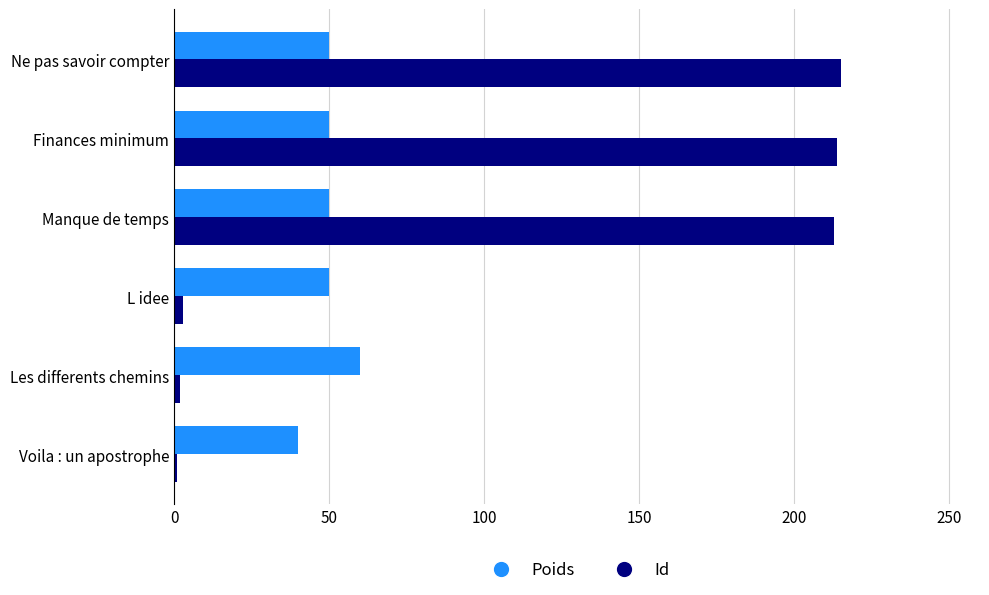

The Id series shows 60 at Manque de temps. True or false?

False